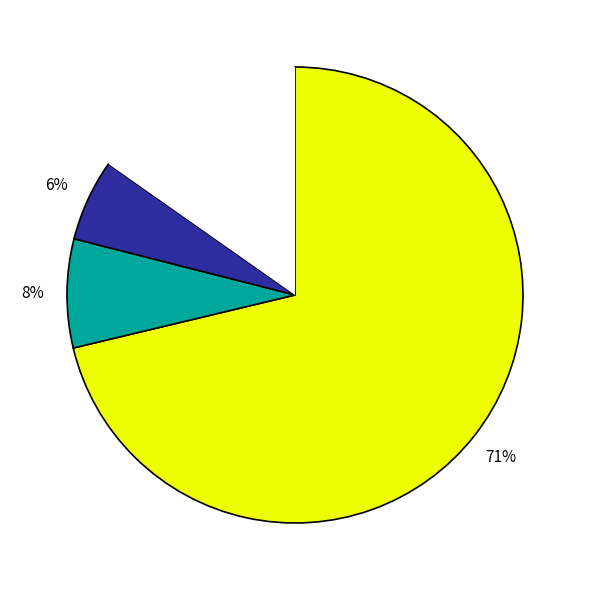

To the nearest percent, what is the difference between the largest and smallest slice percentages?

65%